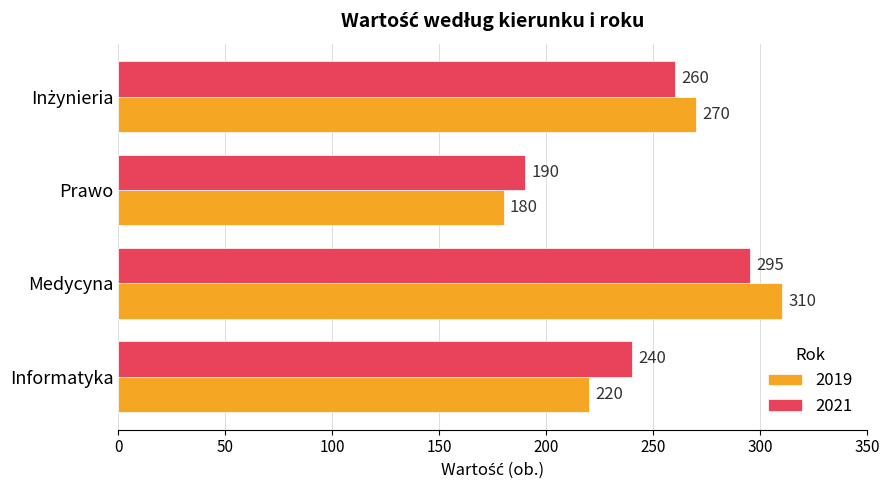

What is the difference between the highest and lowest values at Informatyka?

20